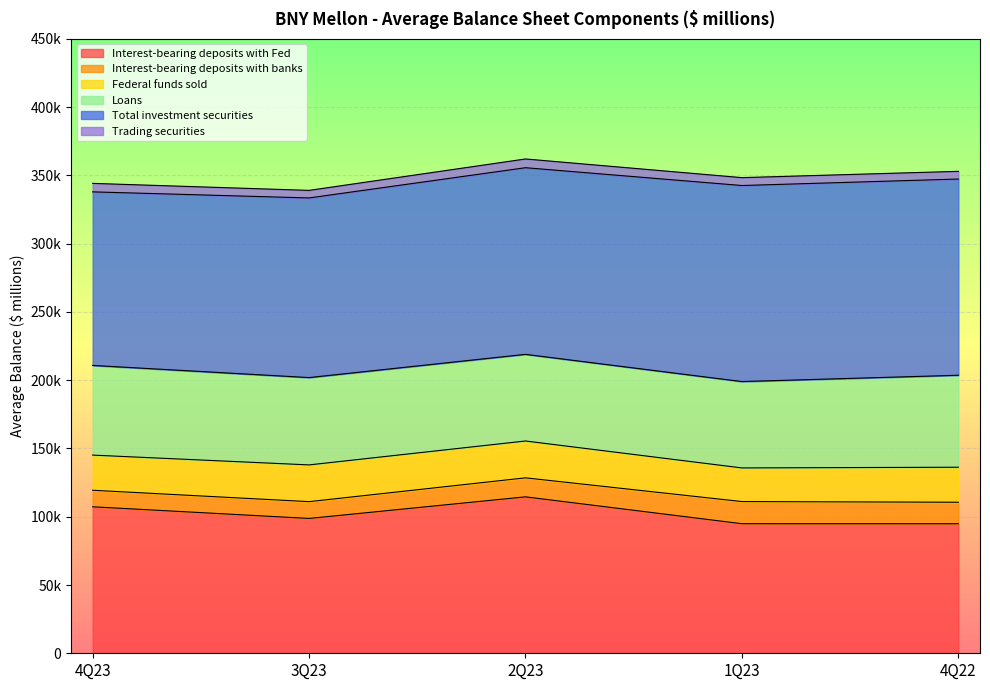

Count the number of categories in the chart.

5